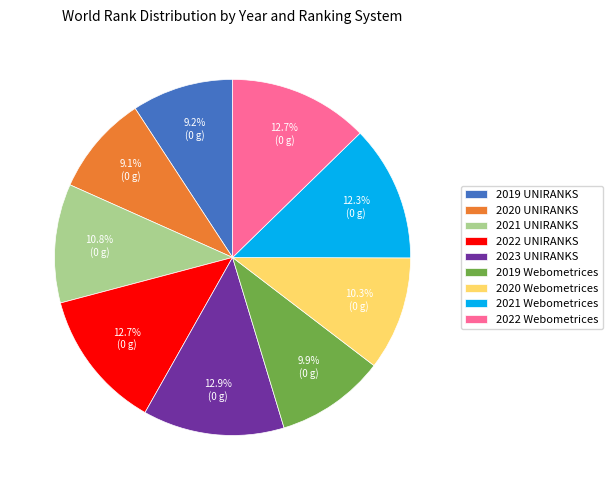

Combined, what portion of the pie is 2019 UNIRANKS and 2021 UNIRANKS?

20.0%